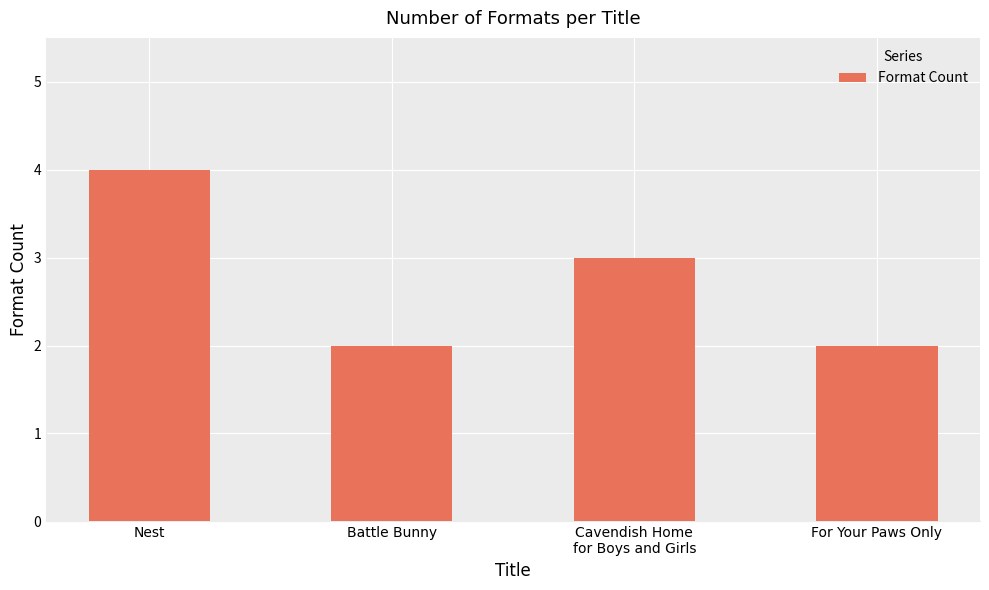

Are the bars horizontal?

No